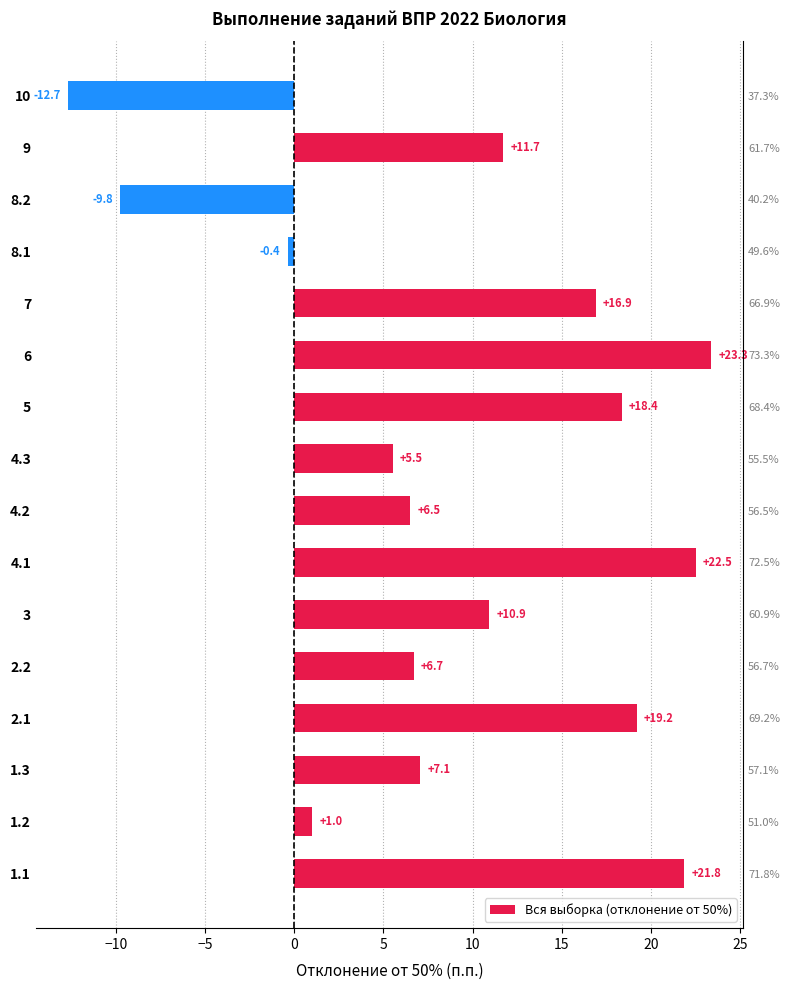

What is the change in value from 1.3 to 8.2?

-16.8